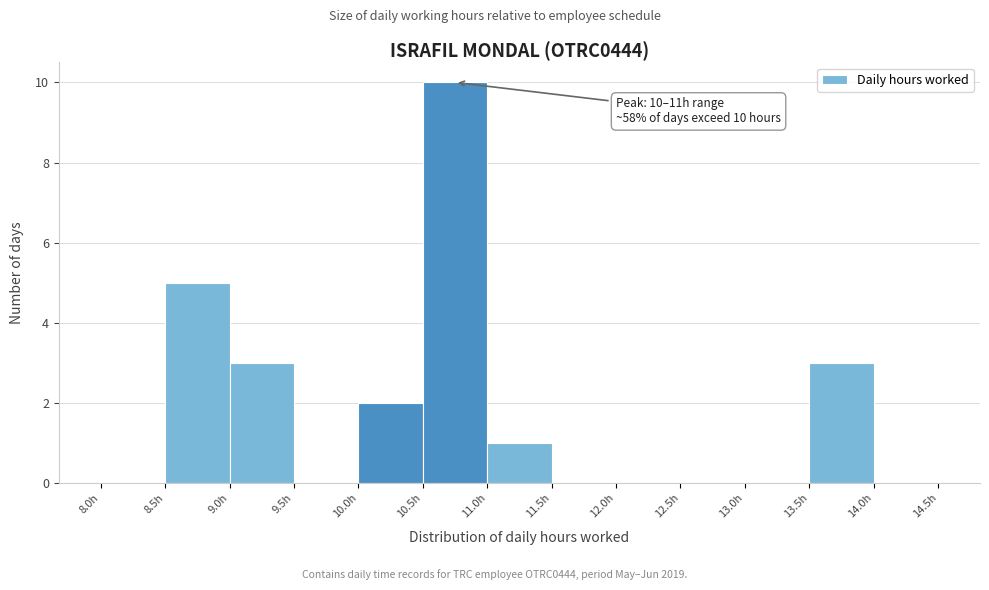

Over which range of the x-axis is the bar tallest?

10.5 to 11.0